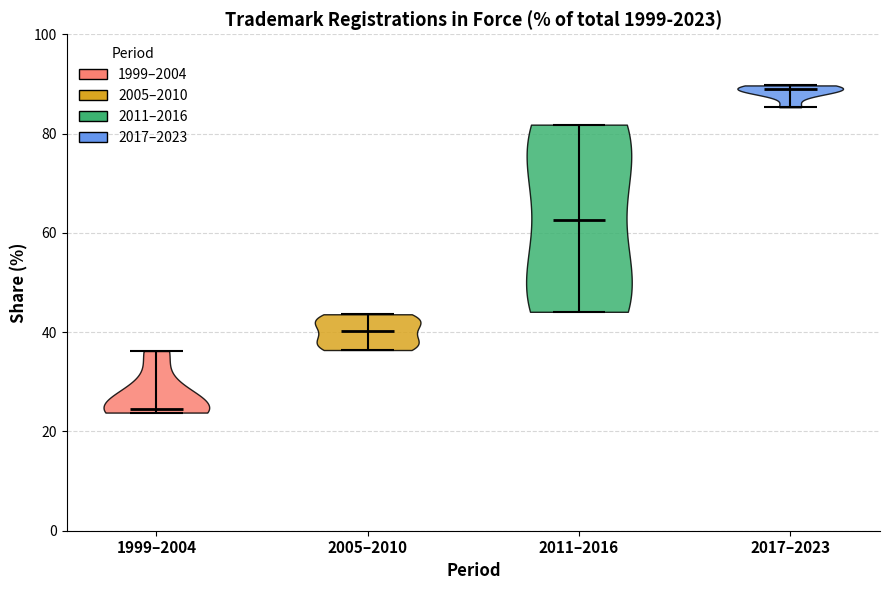

Reading left to right, read every violin against the y-axis: where its median line is, and the lowest and highest points it reaches. The values are not printed on the chart, so give them approximately, as read against the axis.

1999–2004: median line 24, lowest point 24, highest point 36
2005–2010: median line 40, lowest point 36, highest point 44
2011–2016: median line 62, lowest point 44, highest point 82
2017–2023: median line 90, lowest point 86, highest point 90